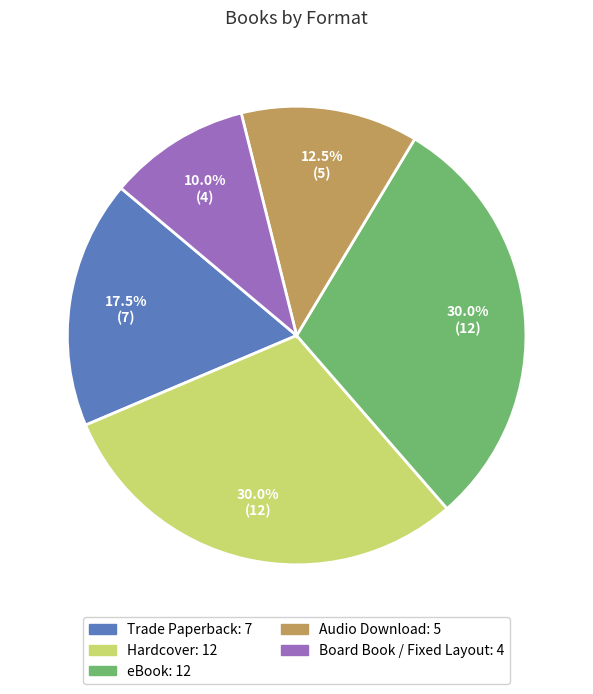

Is there a majority slice in this chart?

No